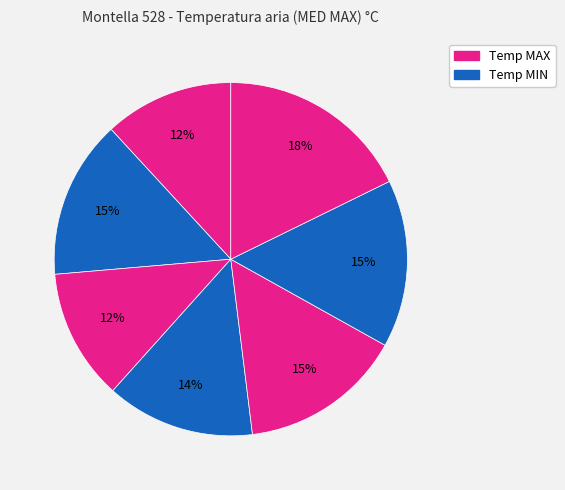

To the nearest percent, what is the average slice percentage?

14%